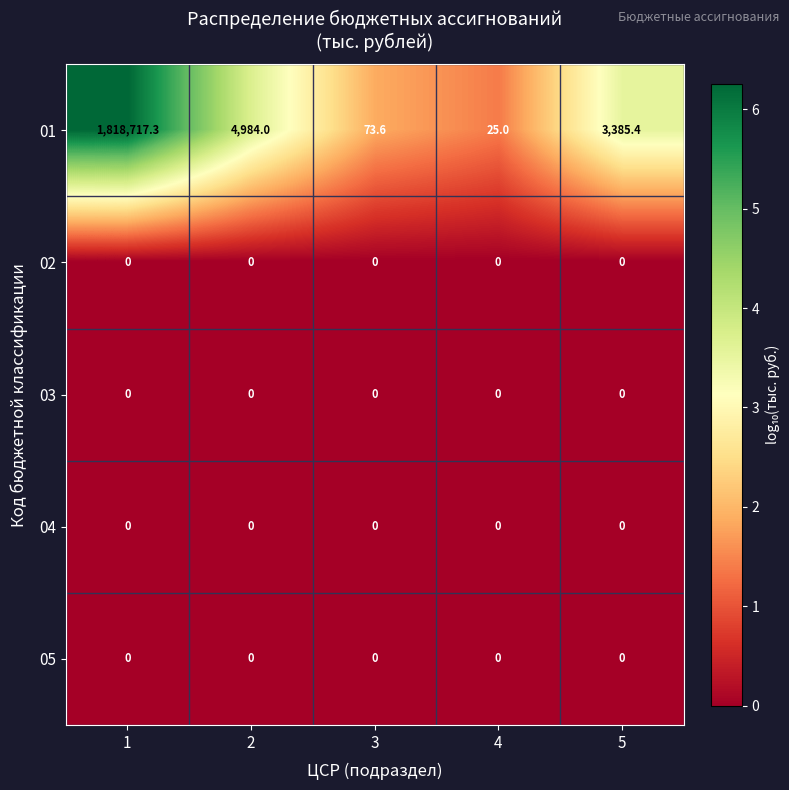

The value of 04 at 2 is 0.0. True or false?

True